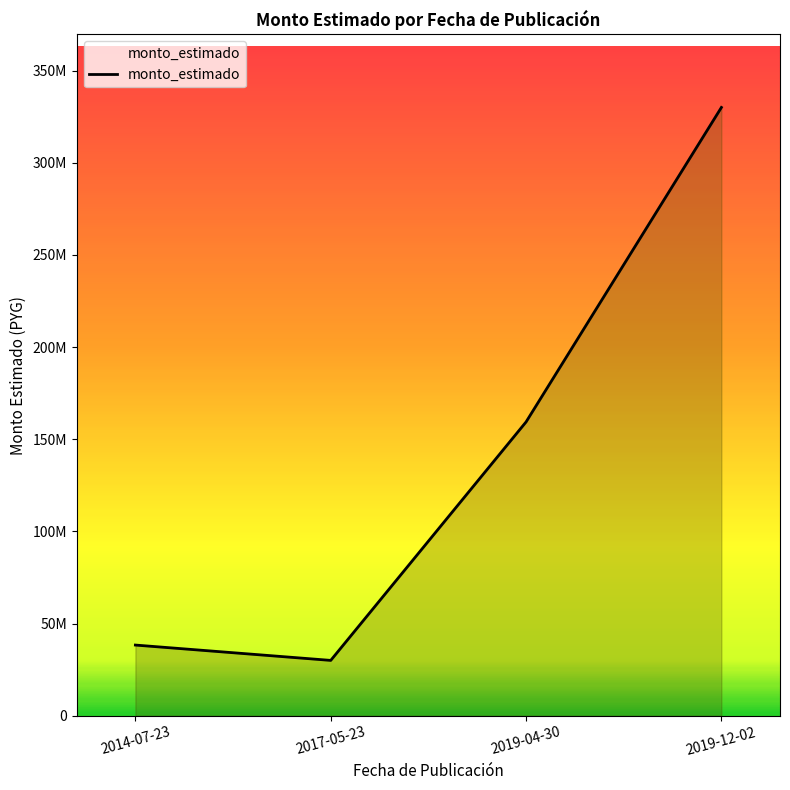

What is the value of the 2nd point from the left?

30000000